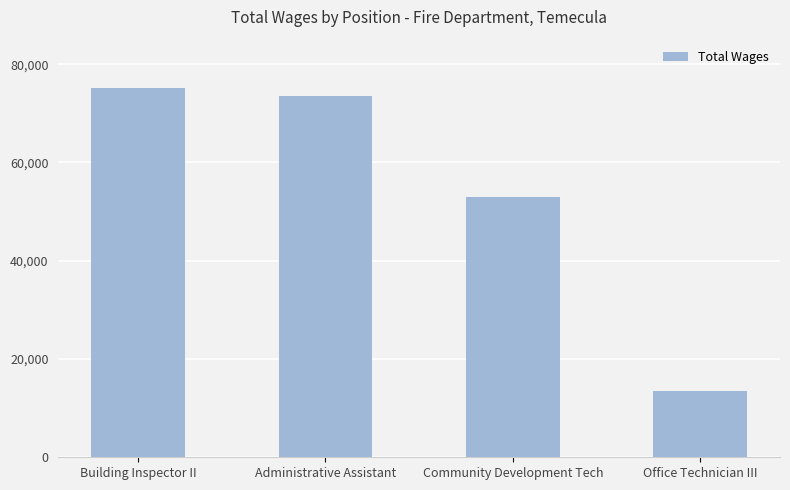

The chart shows a value of 13433 at Office Technician III. True or false?

True